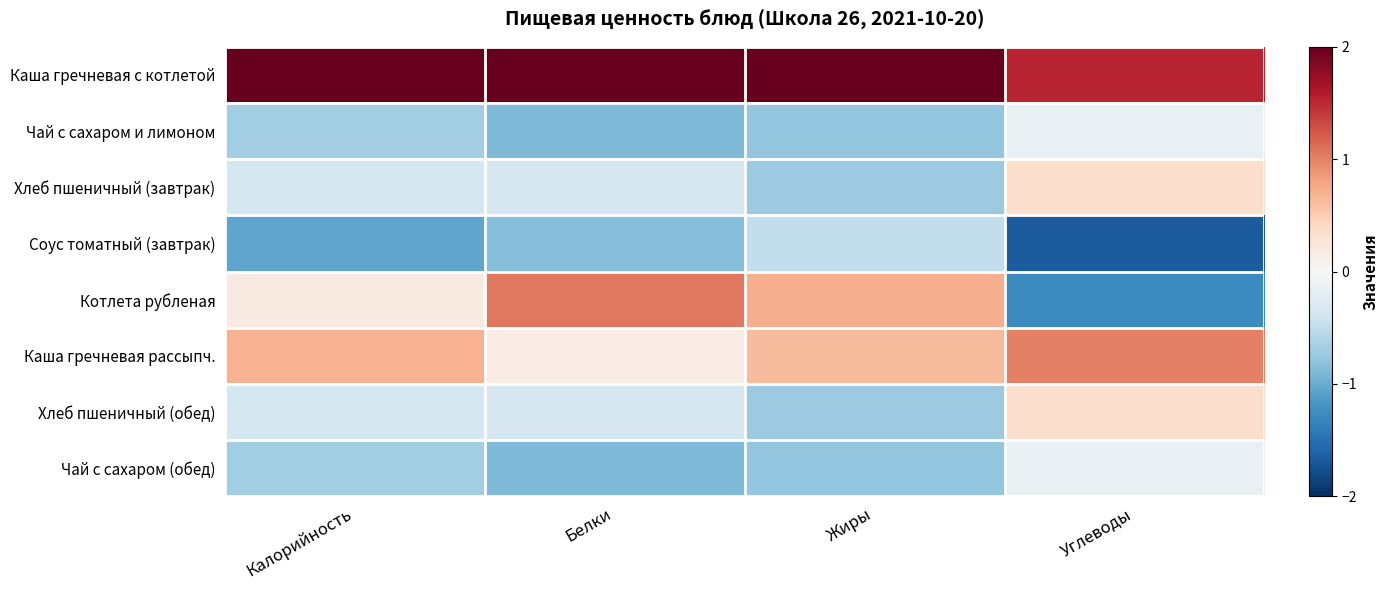

Reading right to left, what are all the values shown in this chart?

Каша гречневая с котлетой: Углеводы=1.5	Жиры=2.1	Белки=2.1	Калорийность=2.3
Чай с сахаром и лимоном: Углеводы=-0.2	Жиры=-0.8	Белки=-0.9	Калорийность=-0.7
Хлеб пшеничный (завтрак): Углеводы=0.4	Жиры=-0.7	Белки=-0.3	Калорийность=-0.3
Соус томатный (завтрак): Углеводы=-1.7	Жиры=-0.5	Белки=-0.9	Калорийность=-1.0
Котлета рубленая: Углеводы=-1.3	Жиры=0.7	Белки=1.1	Калорийность=0.2
Каша гречневая рассыпч.: Углеводы=1.0	Жиры=0.6	Белки=0.1	Калорийность=0.7
Хлеб пшеничный (обед): Углеводы=0.4	Жиры=-0.7	Белки=-0.3	Калорийность=-0.3
Чай с сахаром (обед): Углеводы=-0.2	Жиры=-0.8	Белки=-0.9	Калорийность=-0.7